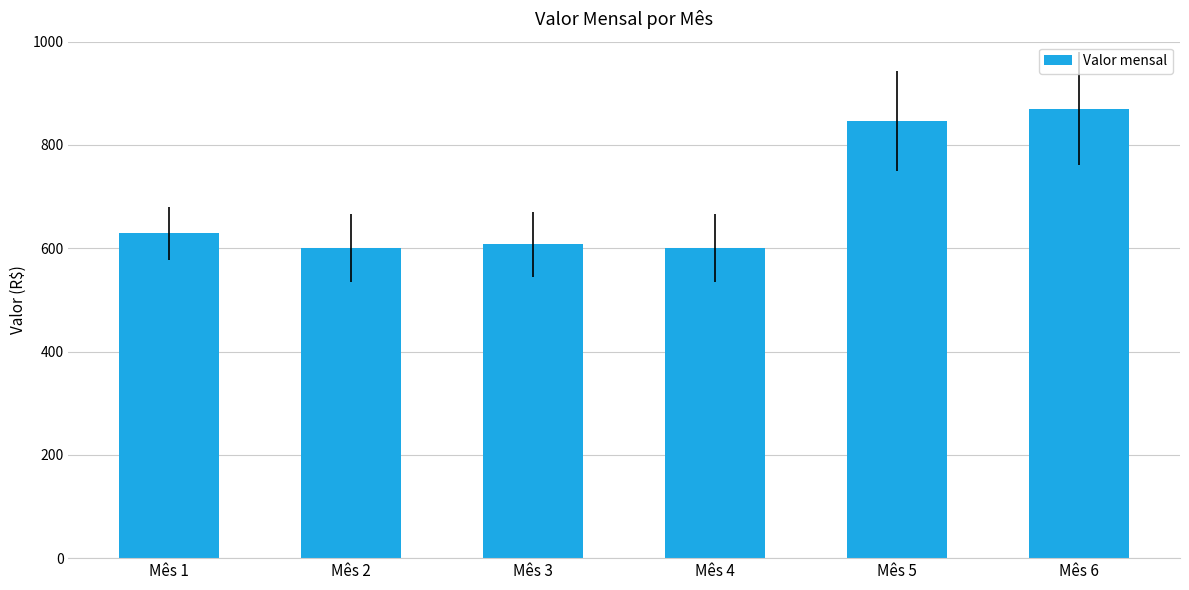

What is the value of the 3rd bar from the left?

607.3